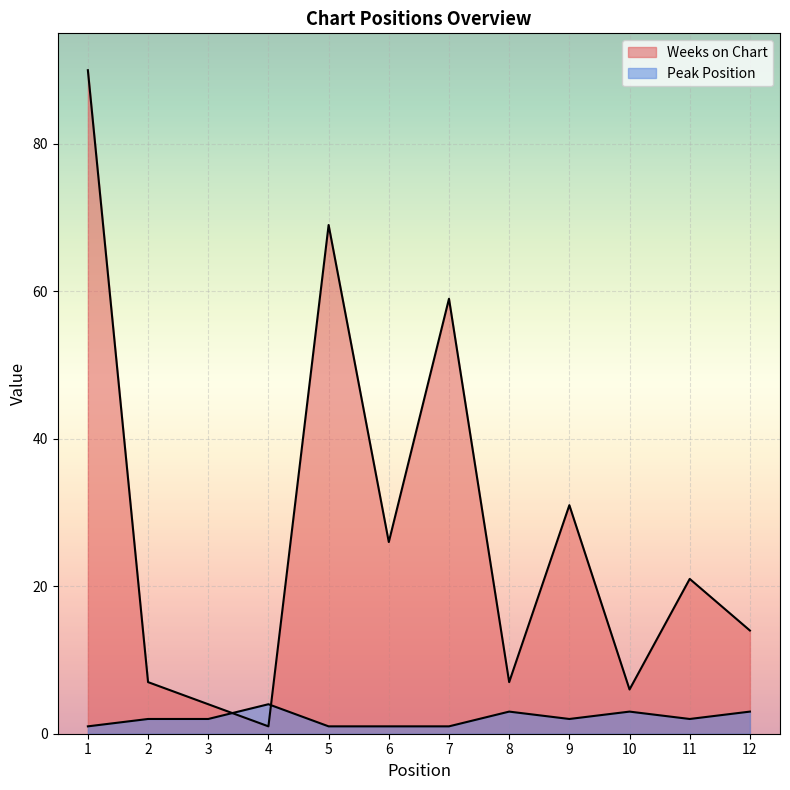

What is the greatest value displayed?

90